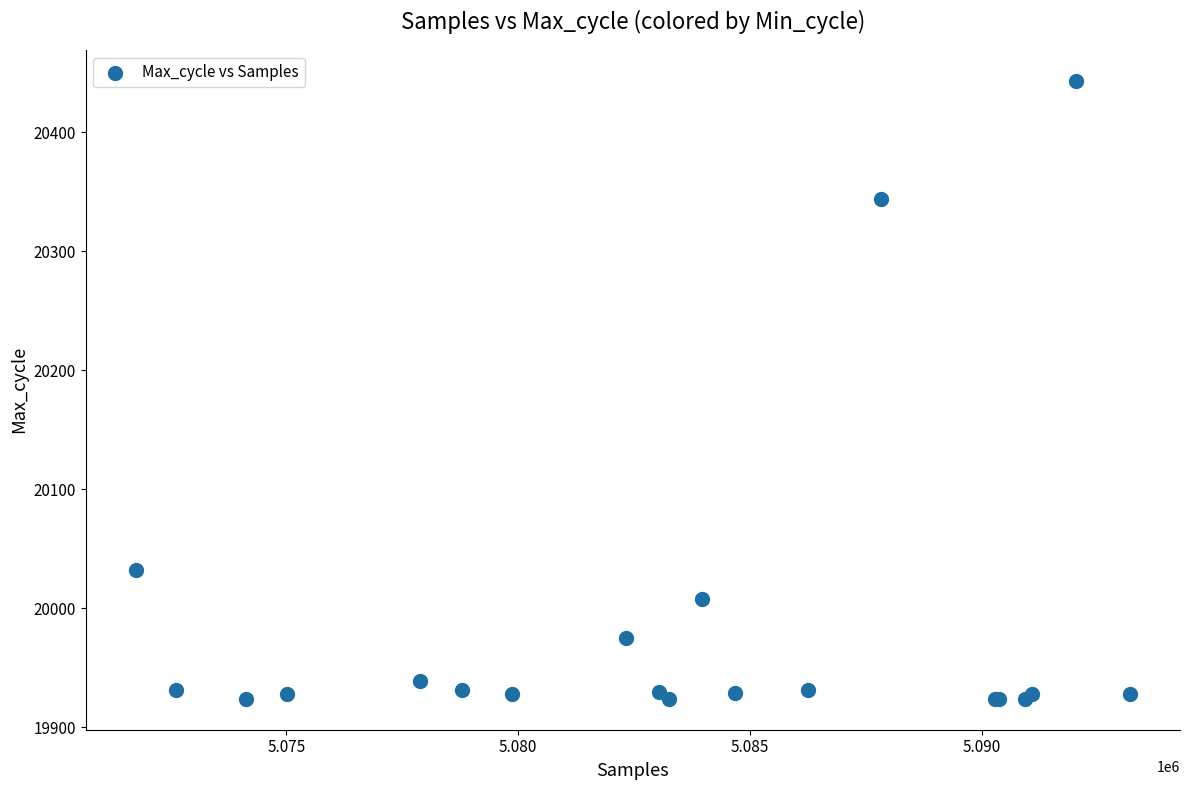

What Y value in the scatter plot is closest to 20183?

20032